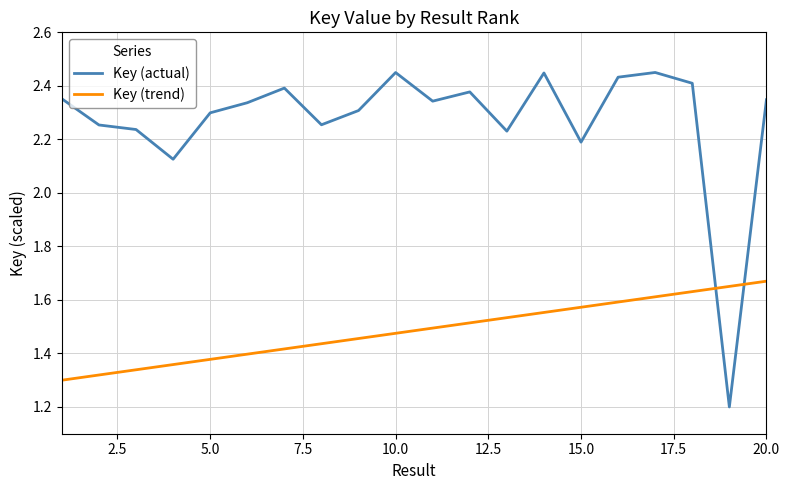

Count the number of categories in the chart.

20